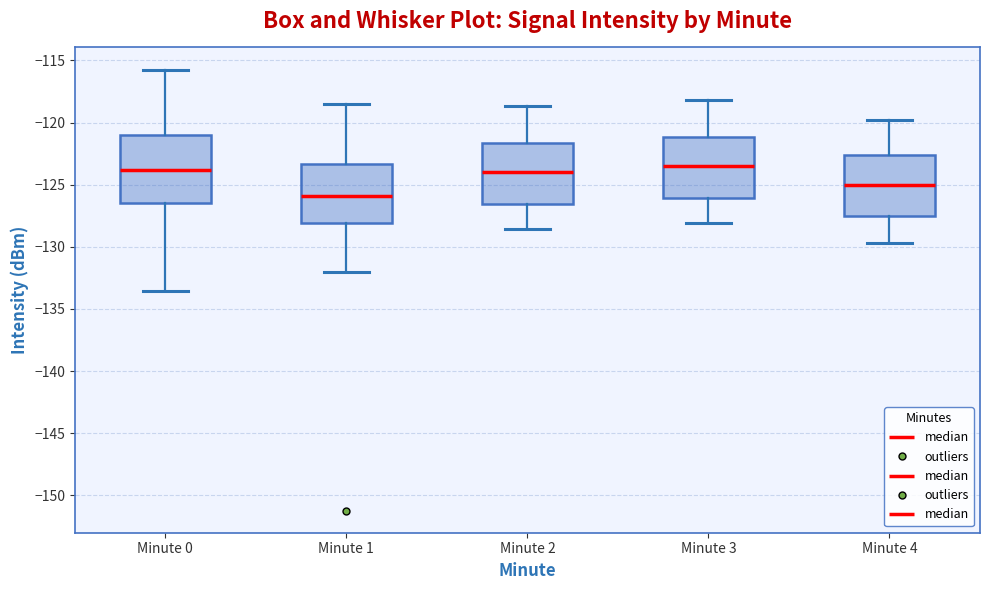

Comparing the boxes themselves (not the whiskers), which one is the tallest?

Minute 0